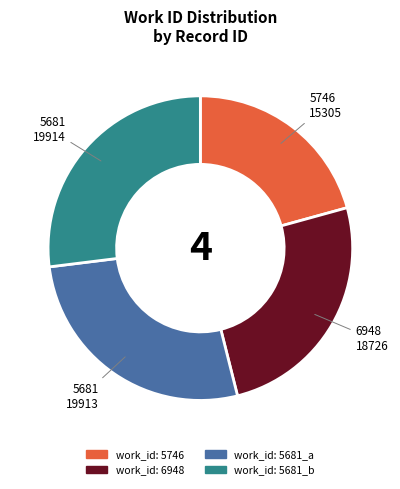

Do work_id: 6948 and work_id: 5681_b together represent more than half of the pie?

Yes